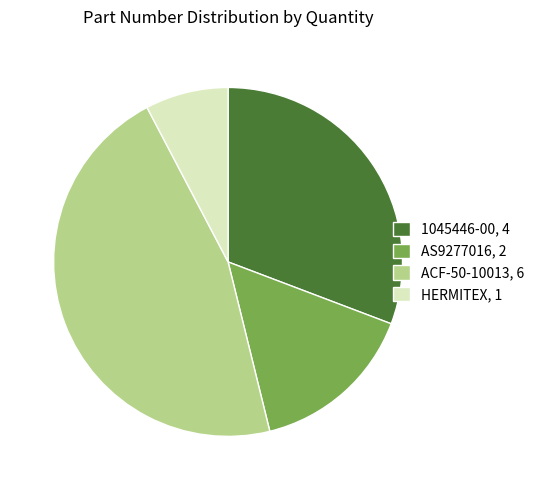

How many segments does this pie chart have?

4